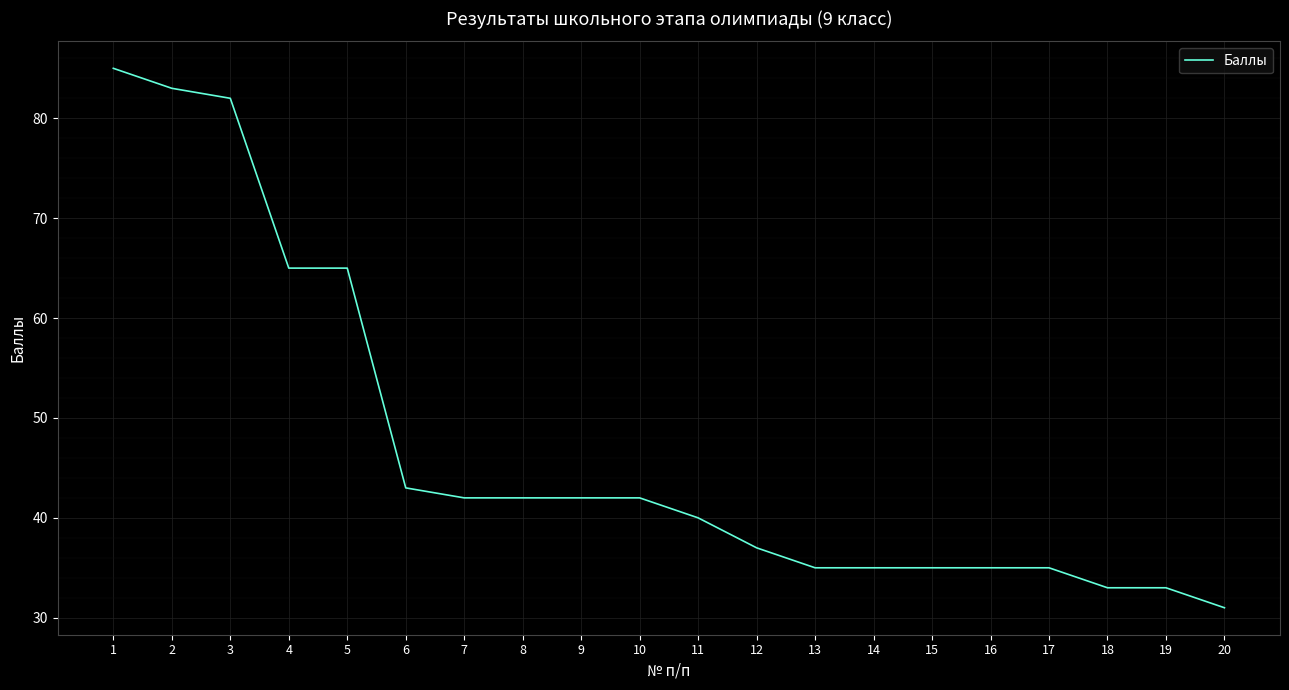

At which label does the data first exceed 42?

1